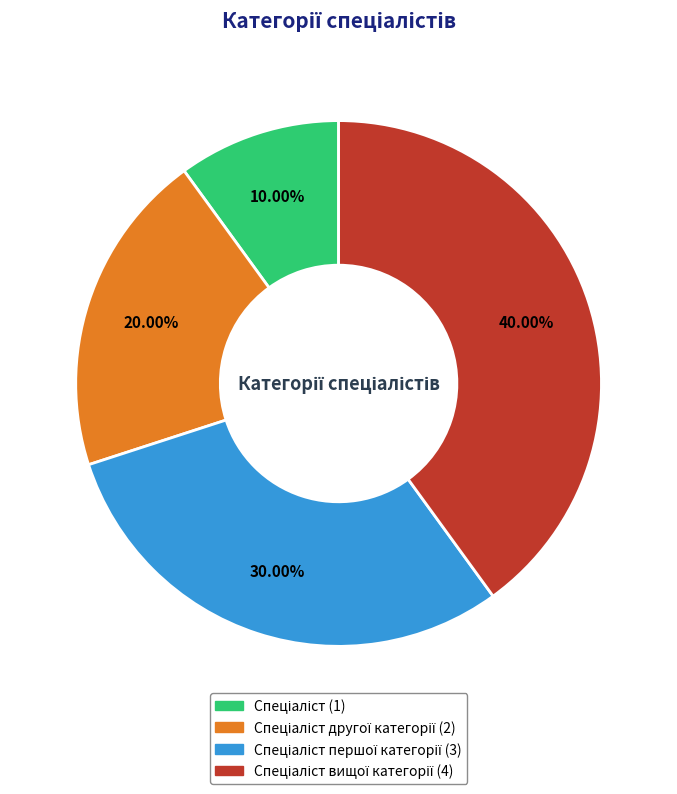

To the nearest percent, what is the average slice percentage?

25%